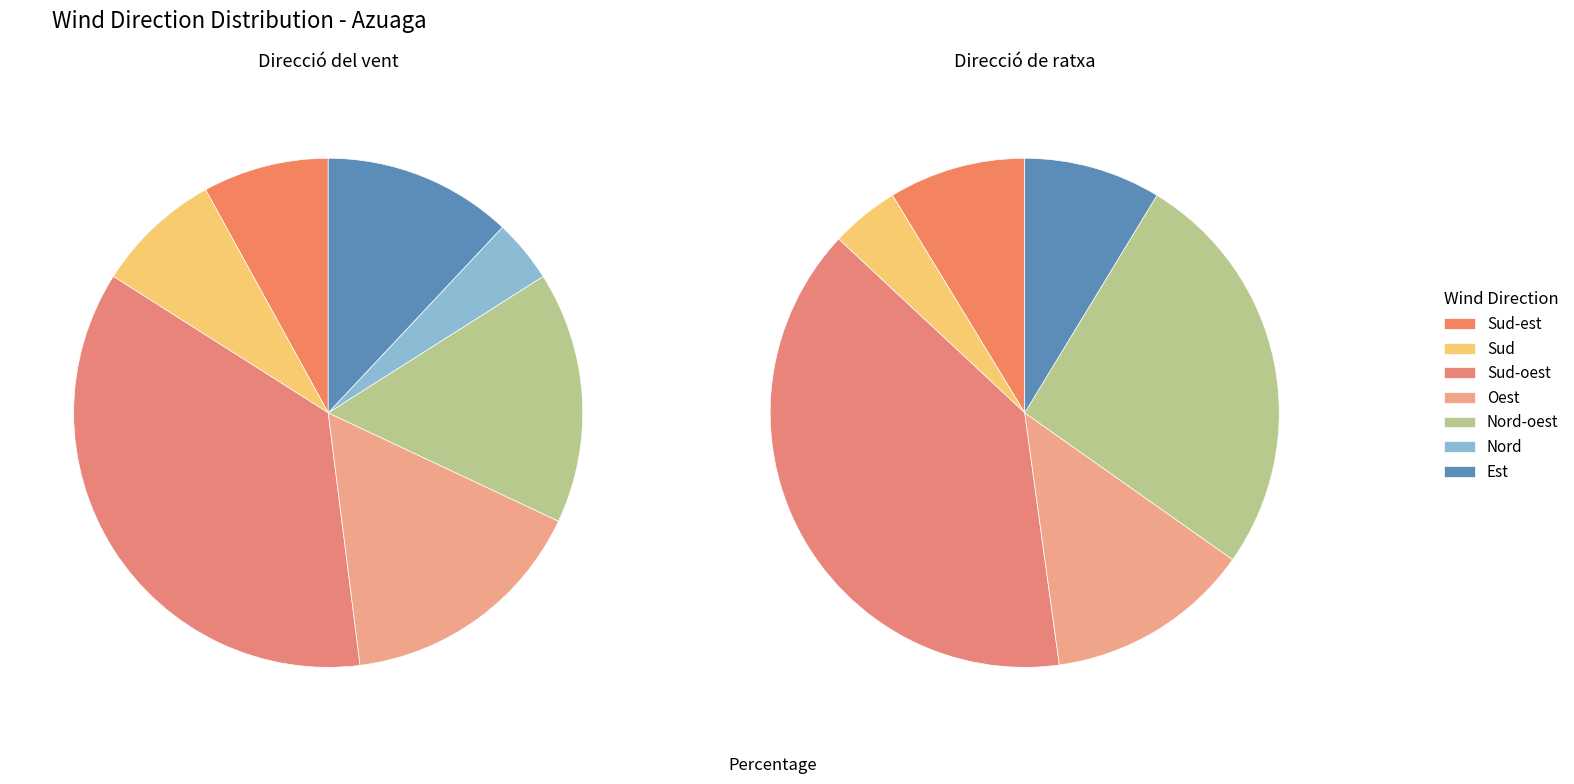

Which category has the biggest portion of the pie?

Sud-oest